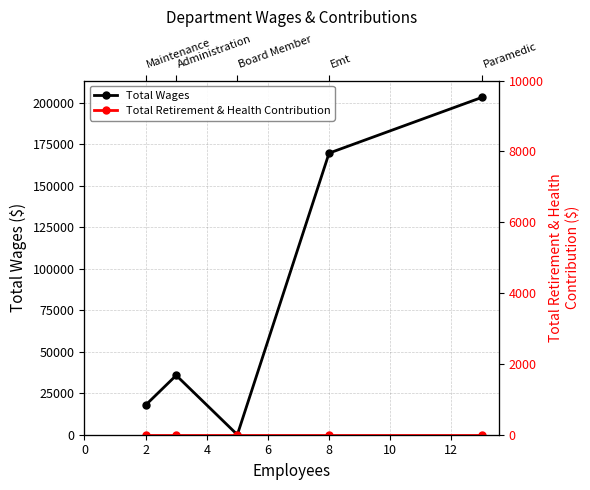

Which series has the largest total across all categories?

Total Wages